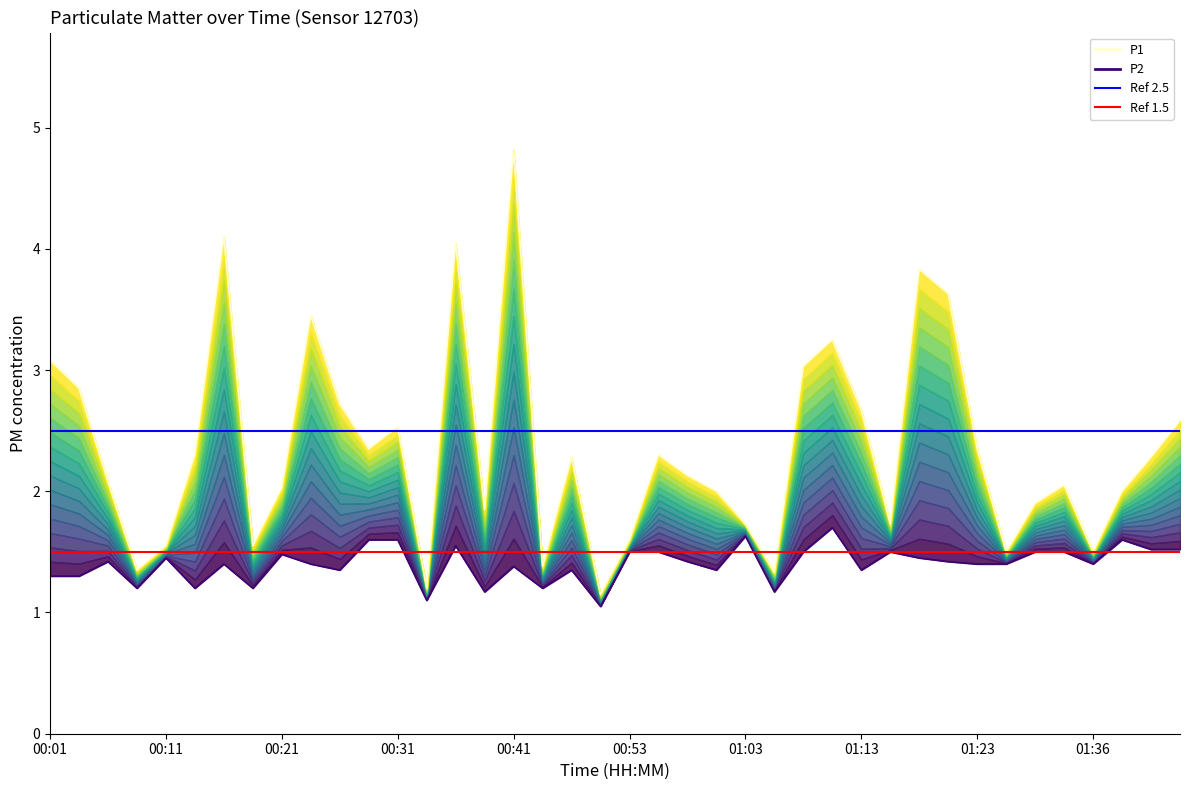

Rank the series by their maximum value, from highest to lowest.

P1, P2